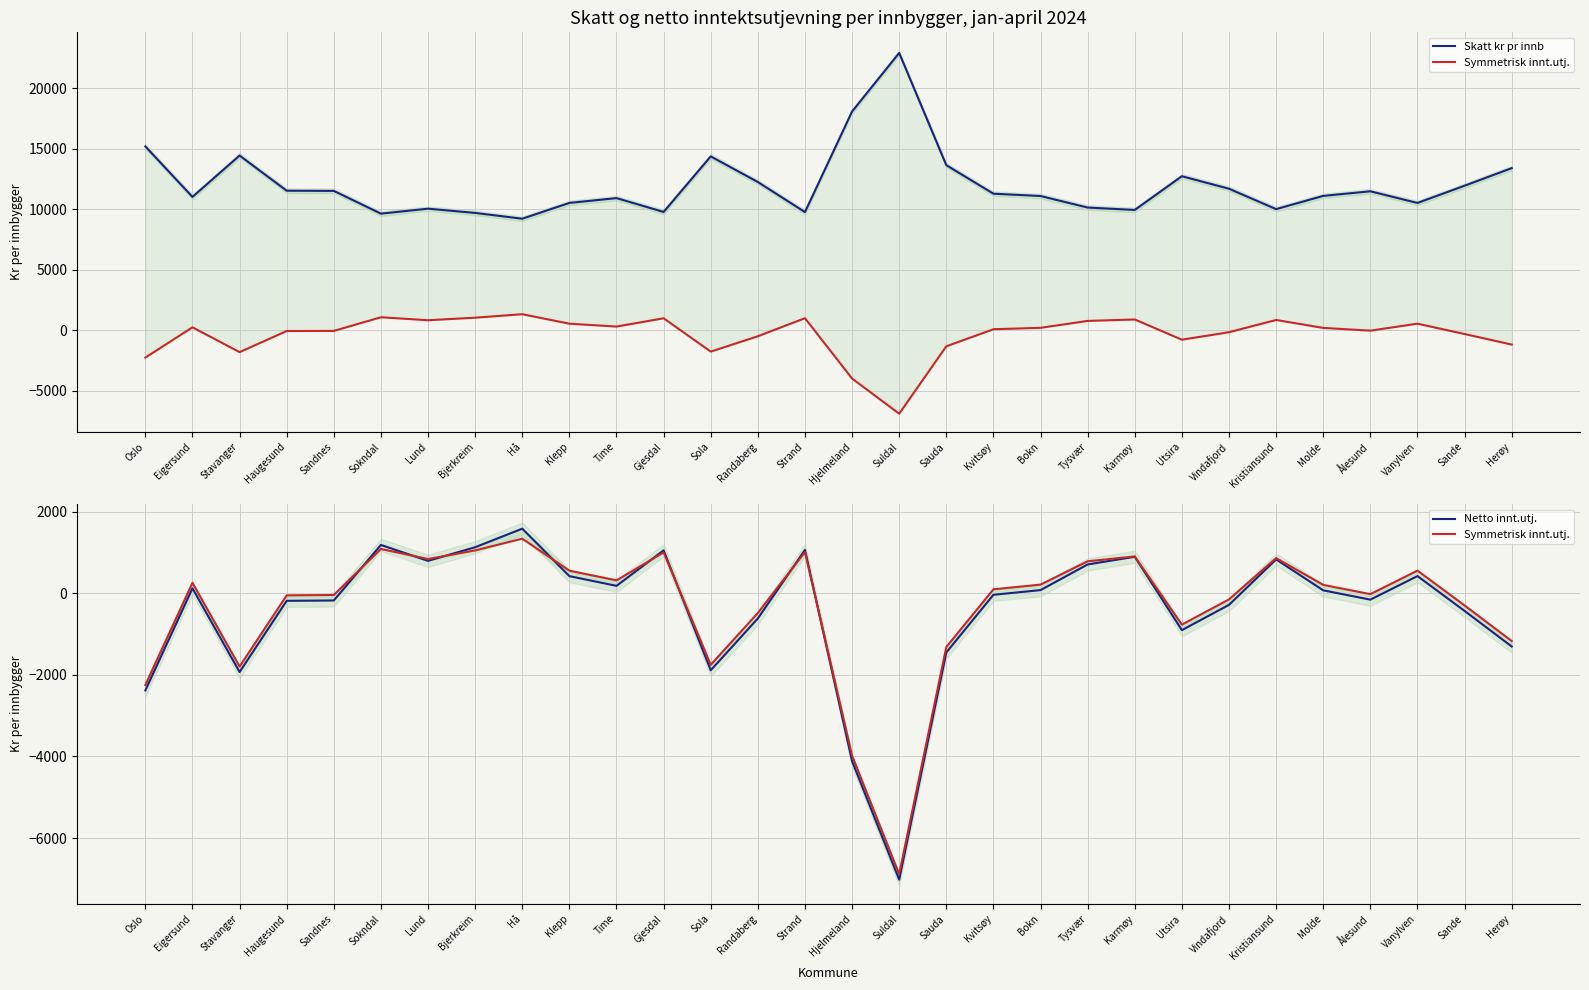

Where does the Skatt kr pr innb series first go above 11303?

Oslo